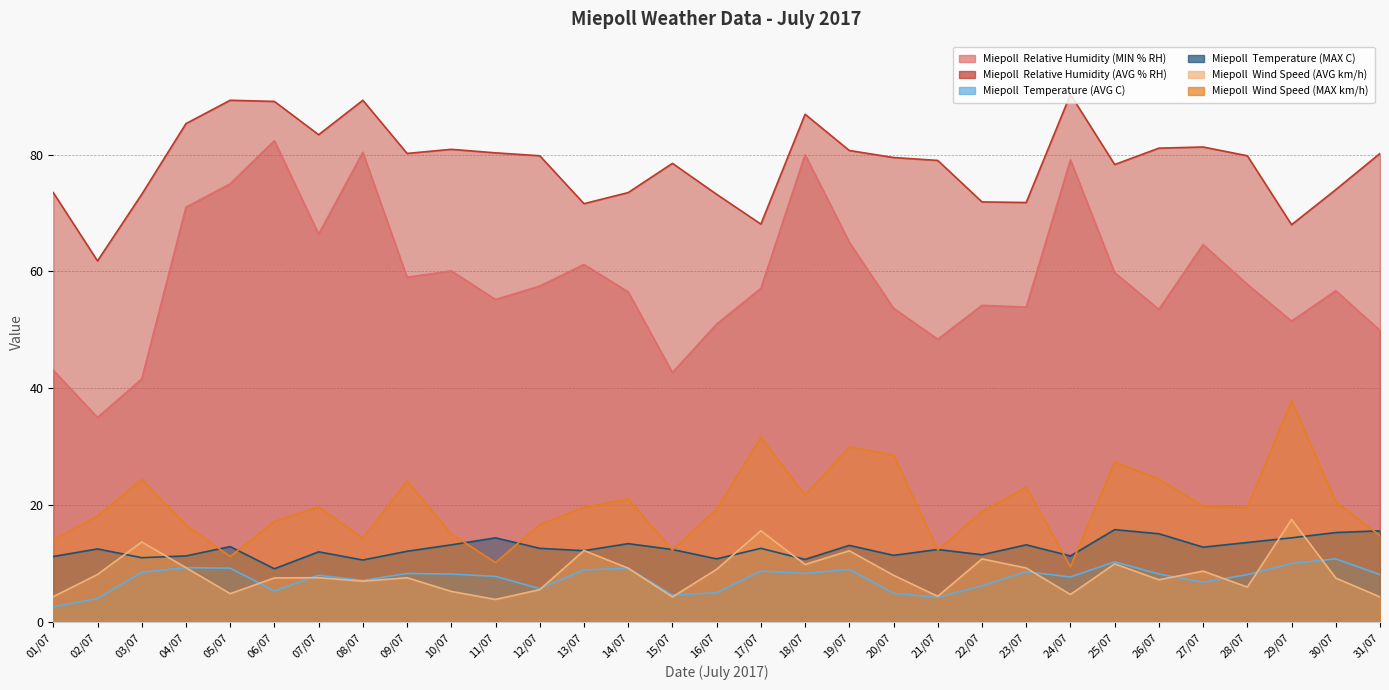

The value of Miepoll  Relative Humidity (MIN % RH) at 28/07 is 77.9. True or false?

False